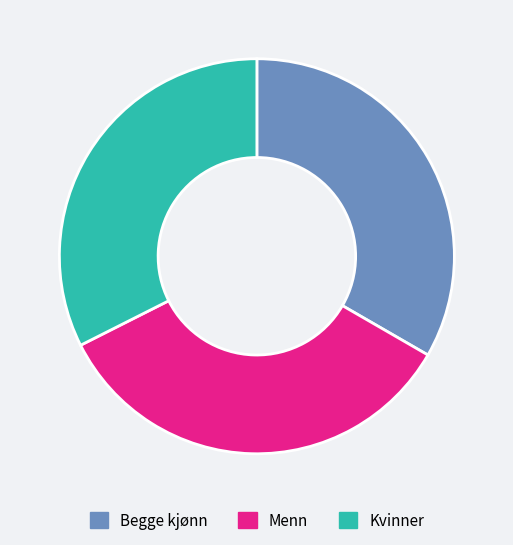

True or false: Kvinner accounts for 45% of the total.

False